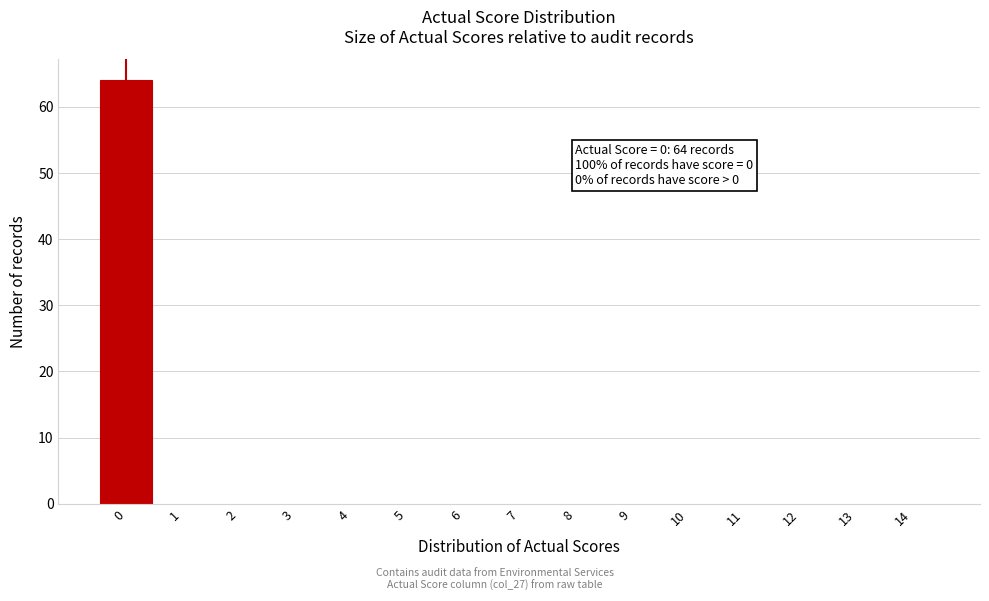

Over which range of the x-axis is the bar tallest?

-0.5 to 0.5